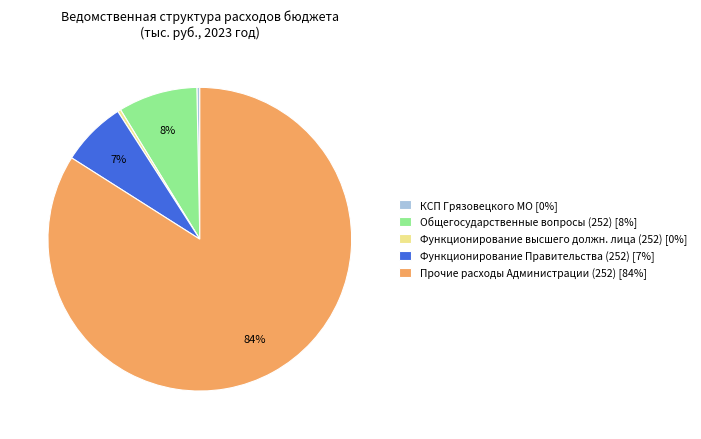

Which category has the biggest portion of the pie?

Прочие расходы Администрации (252) [84%]